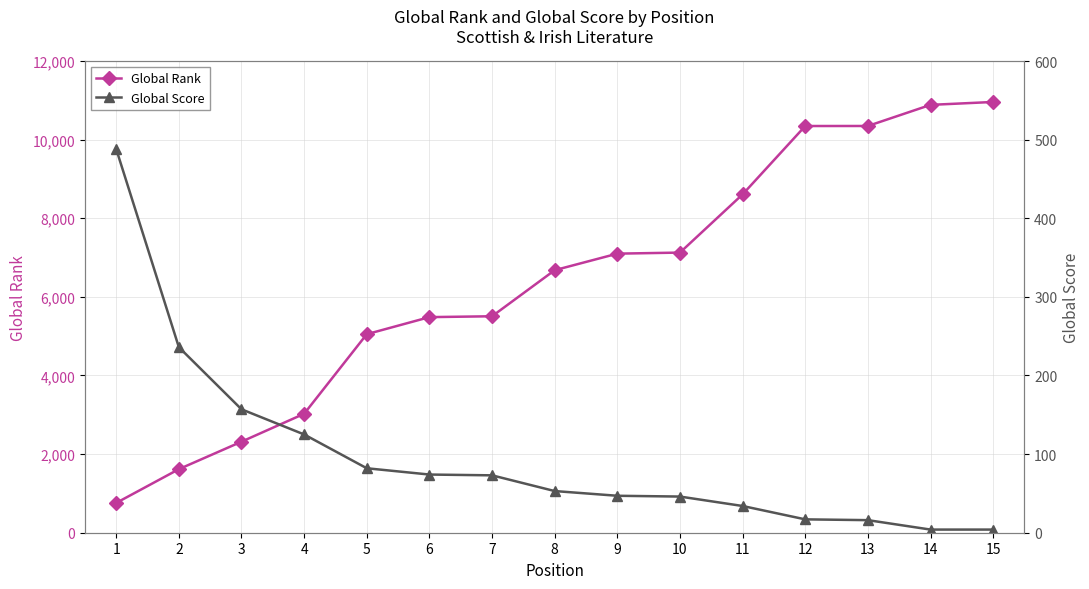

Rank the series by their average value, from highest to lowest.

Global Rank, Global Score